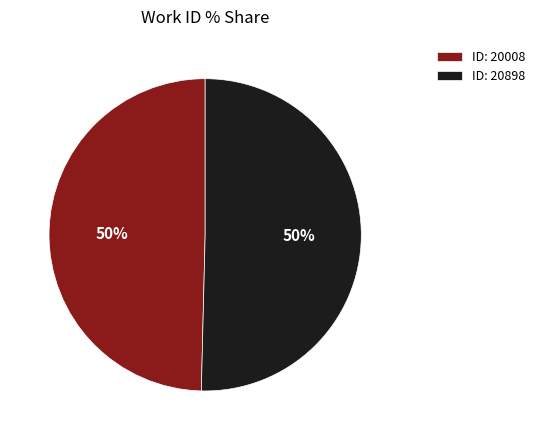

What is the ratio of the value at ID: 20898 to the value at ID: 20008?

1.0